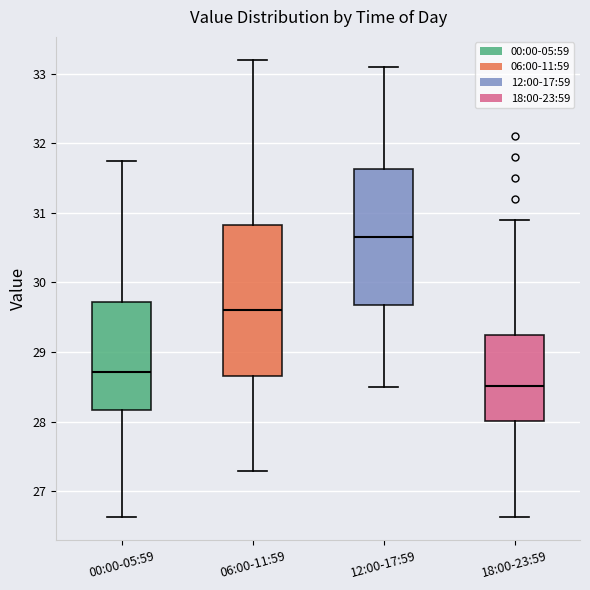

Reading left to right, transcribe this box plot: for each box, give where its median line is, the range the box spans, and where its two whiskers end, as read against the y-axis. The values are not printed on the chart, so give them approximately, as read against the axis.

00:00-05:59: median 28.7, box 28.2 to 29.7, whiskers 26.6 to 31.7
06:00-11:59: median 29.6, box 28.7 to 30.8, whiskers 27.3 to 33.2
12:00-17:59: median 30.7, box 29.7 to 31.6, whiskers 28.5 to 33.1
18:00-23:59: median 28.5, box 28.0 to 29.3, whiskers 26.6 to 30.9